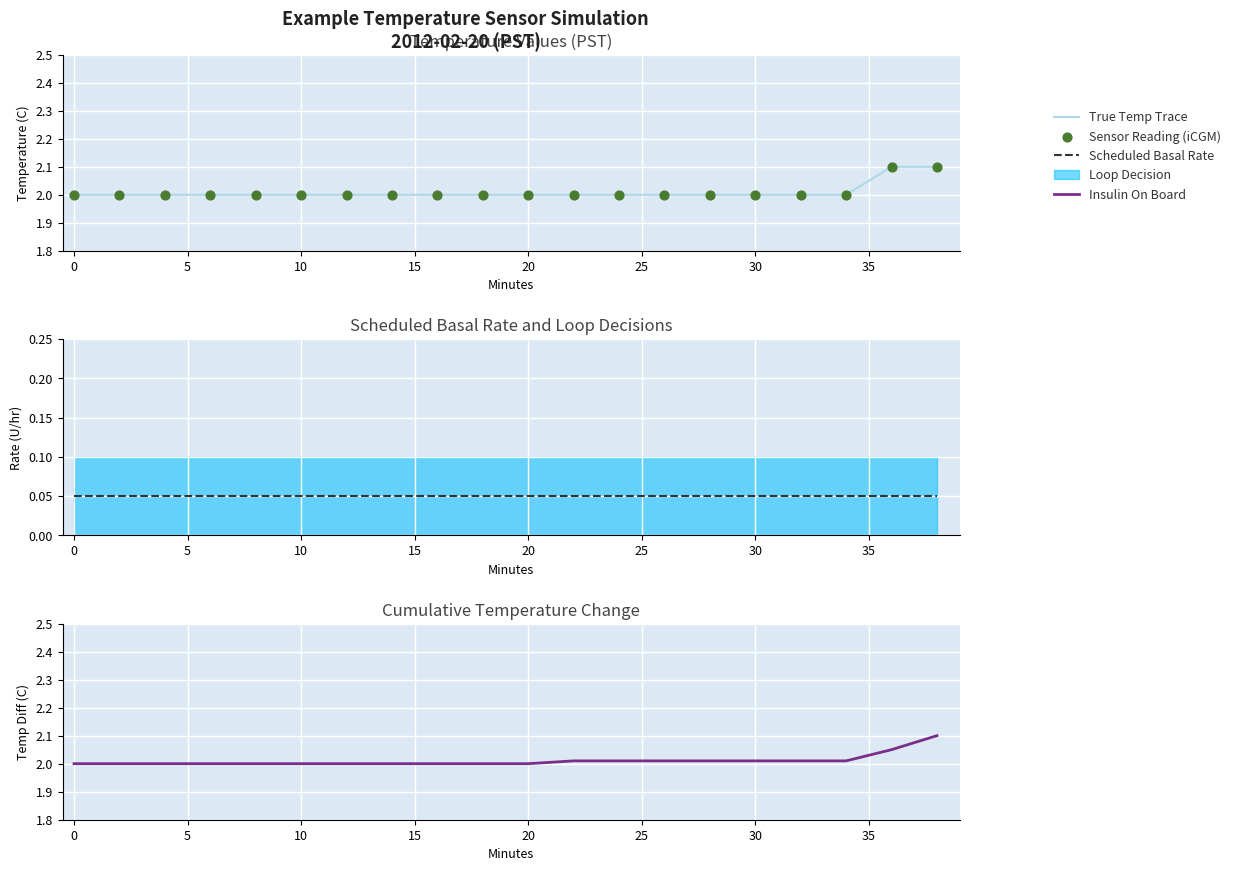

Which series has the largest Y range (max minus min)?

True Temp Trace